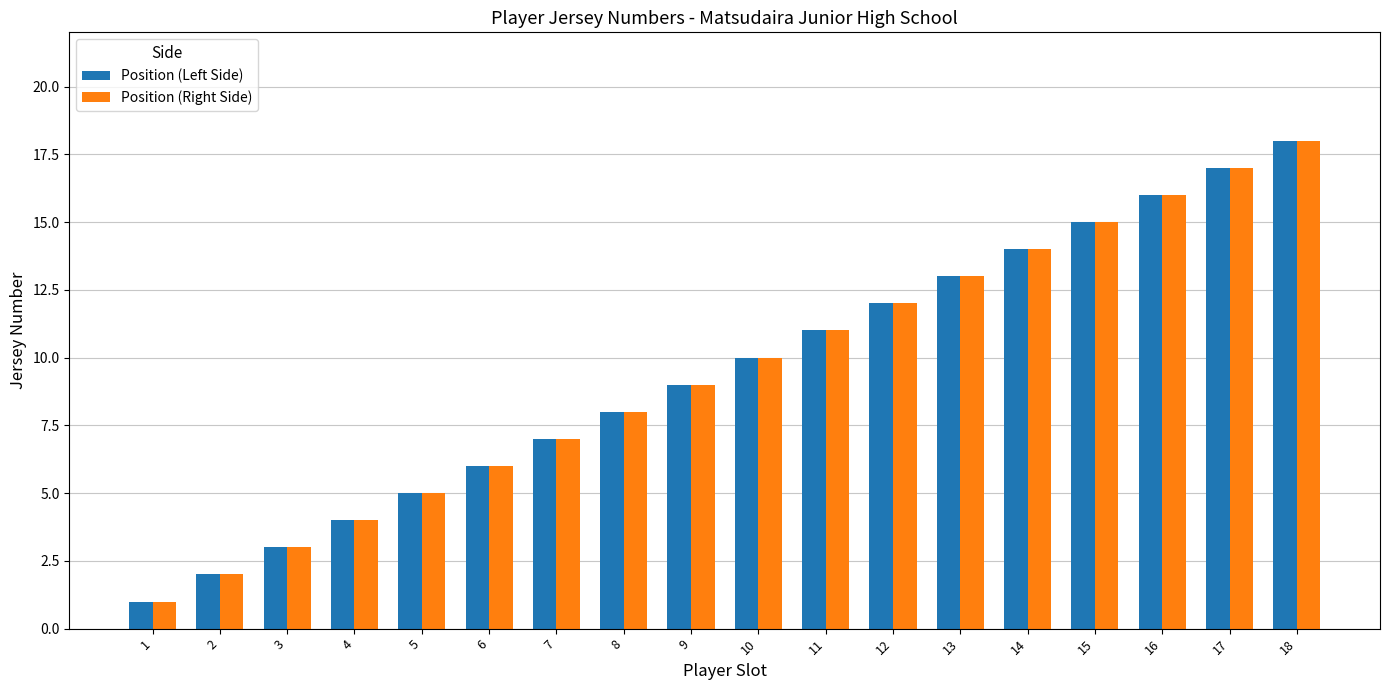

Is the value of Position (Left Side) at 12 greater than the value of Position (Right Side) at 16?

No